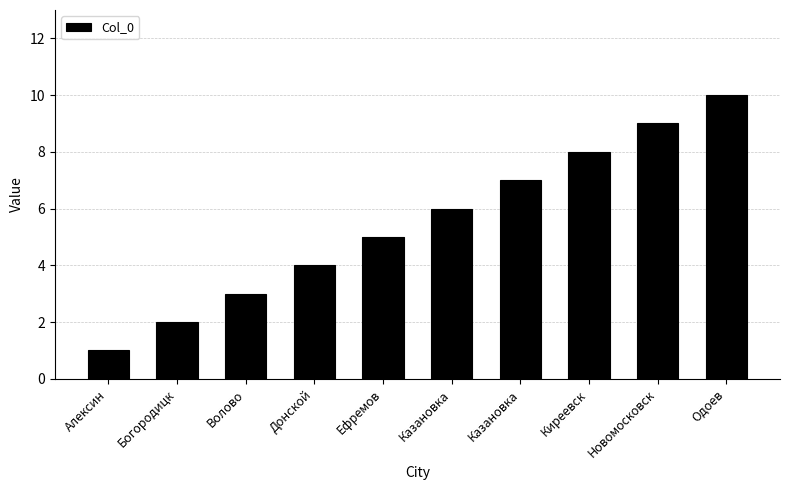

Approximately how many times larger is the value at Волово compared to Новомосковск?

0.3